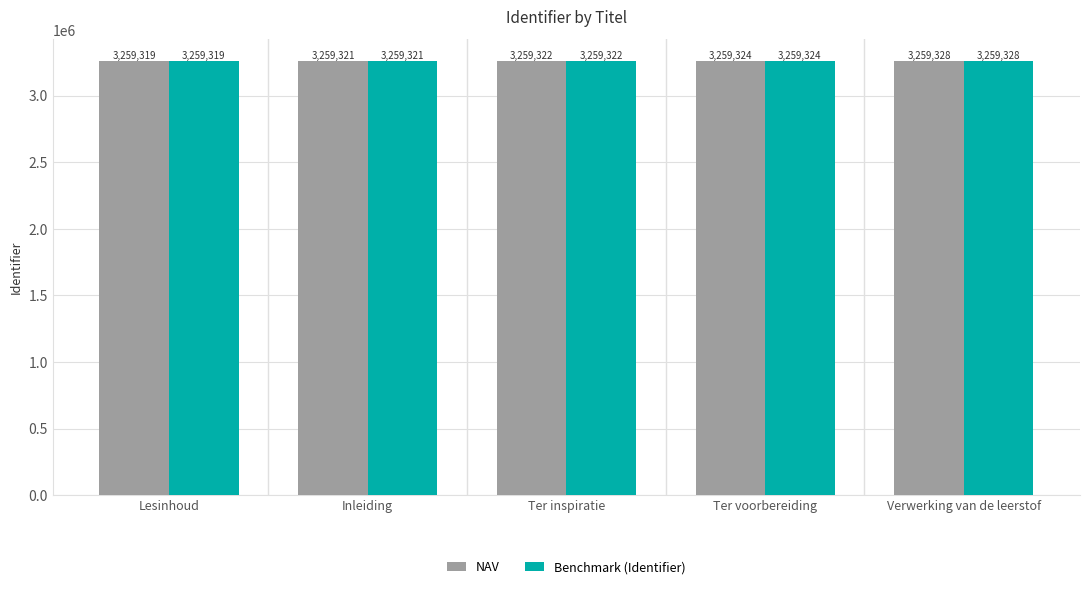

Does the chart contain any negative values?

No